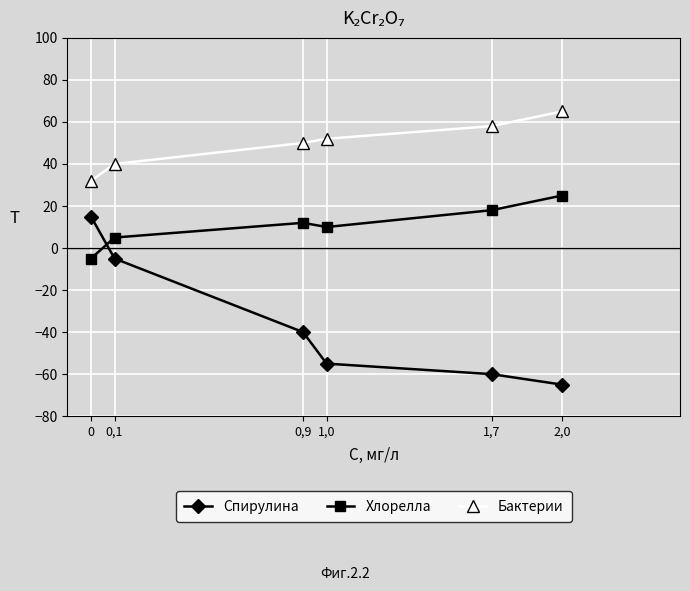

What is the sum of all Хлорелла values?

65